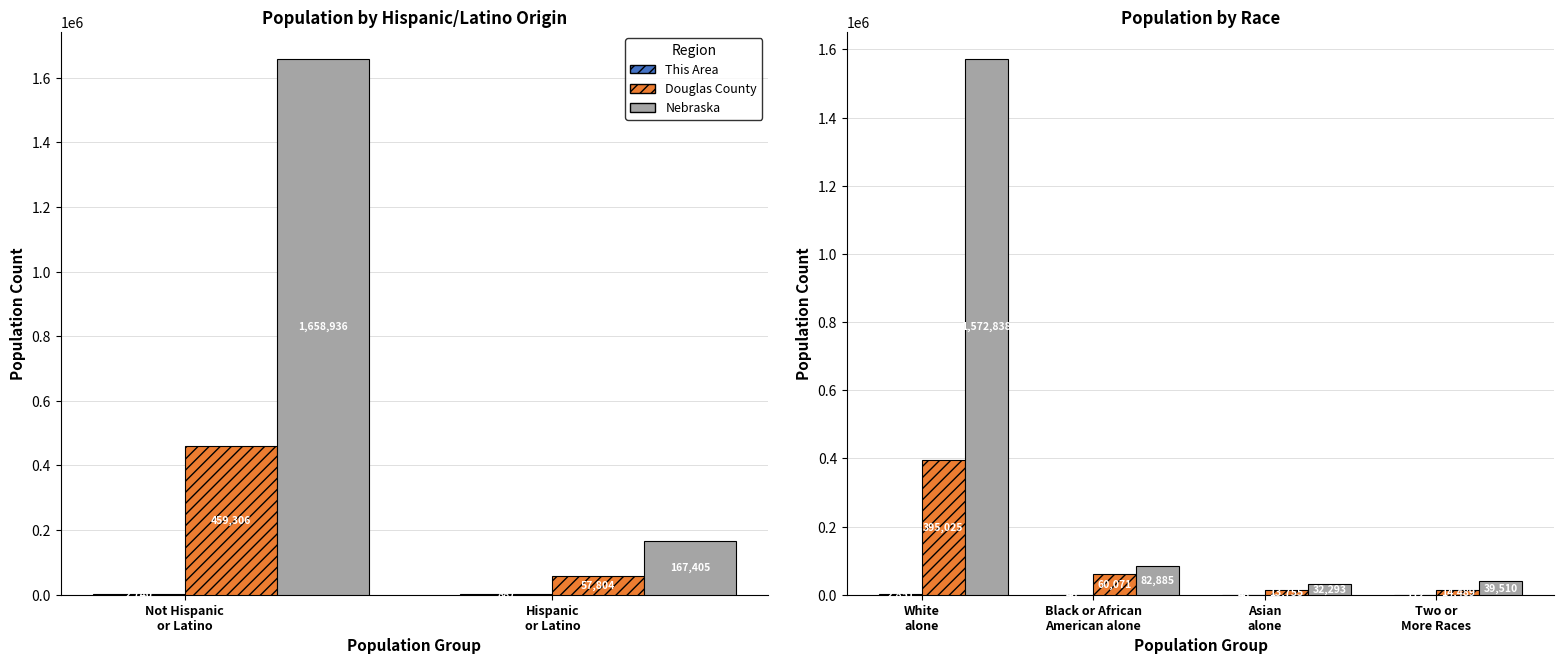

How many data points in Douglas County are above 60071?

1